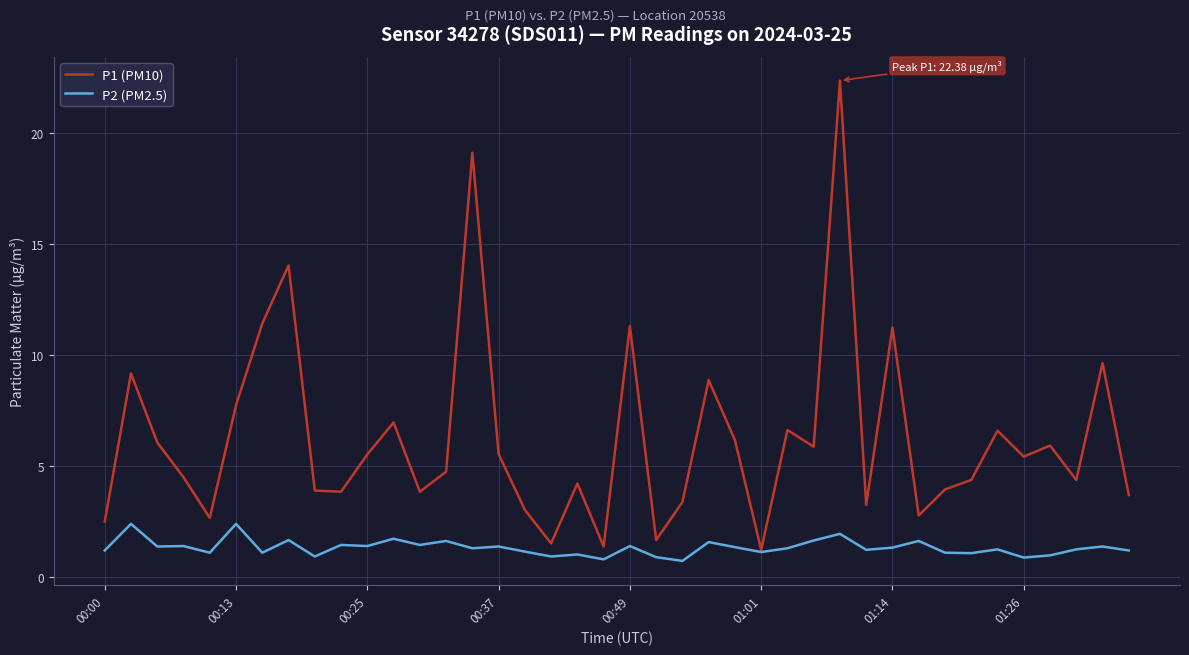

List the series in order of their overall mean, highest first.

P1 (PM10), P2 (PM2.5)